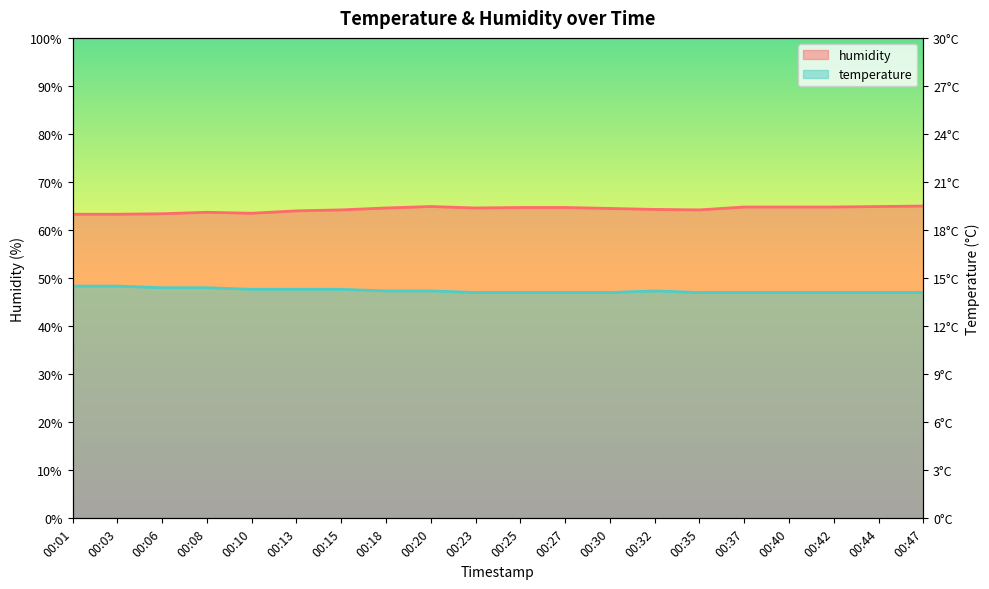

True or false: temperature and humidity intersect in this chart.

False